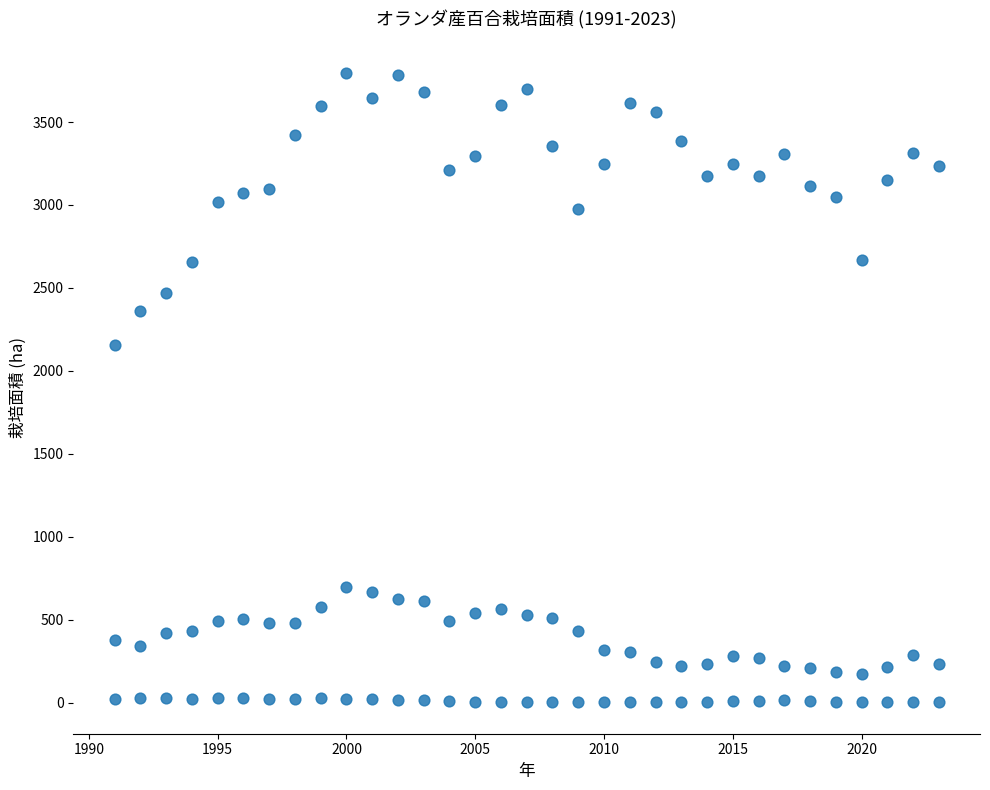

How many data points are displayed?

99